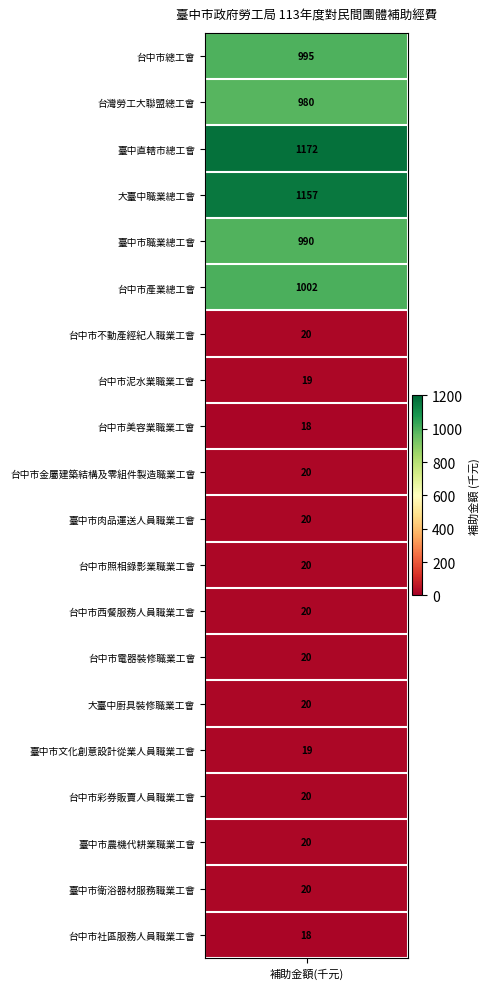

True or false: the data shows 28 at 台中市金屬建築結構及零組件製造職業工會.

False